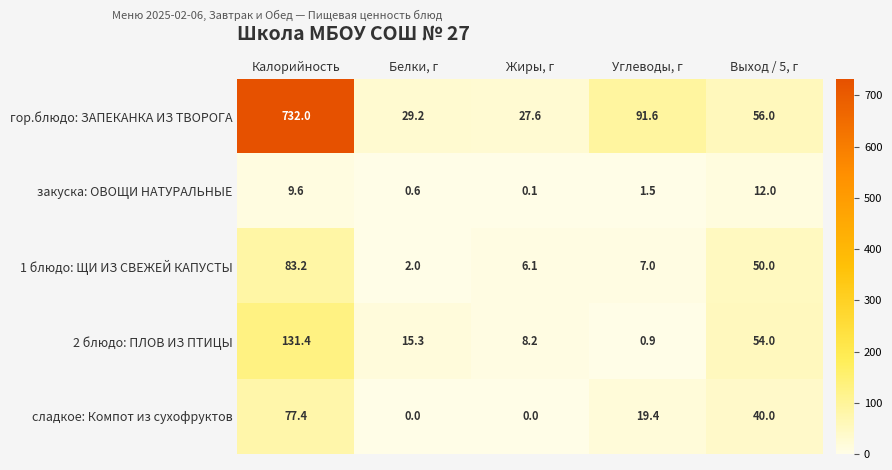

What is the difference between the second highest and minimum values in the гор.блюдо: ЗАПЕКАНКА ИЗ ТВОРОГА series?

64.0